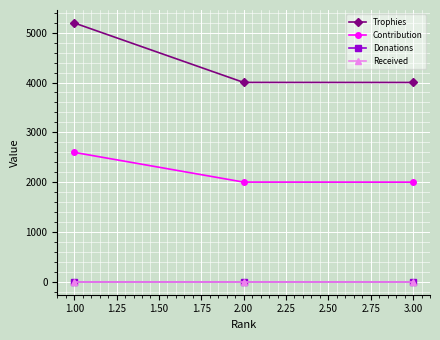

At which label does Trophies first exceed 4002?

1.00